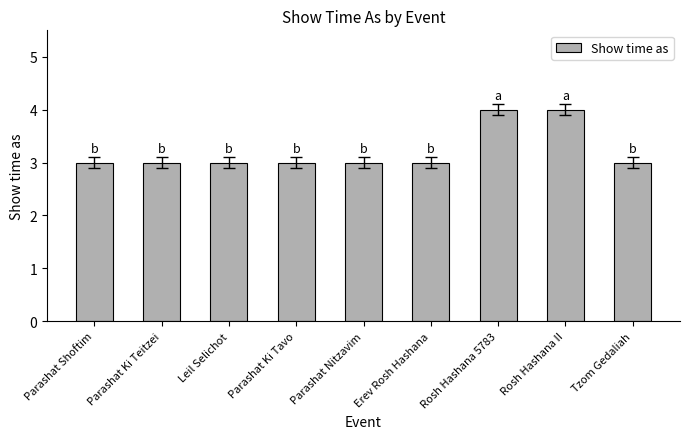

Count the values in the range 3 to 4.

9